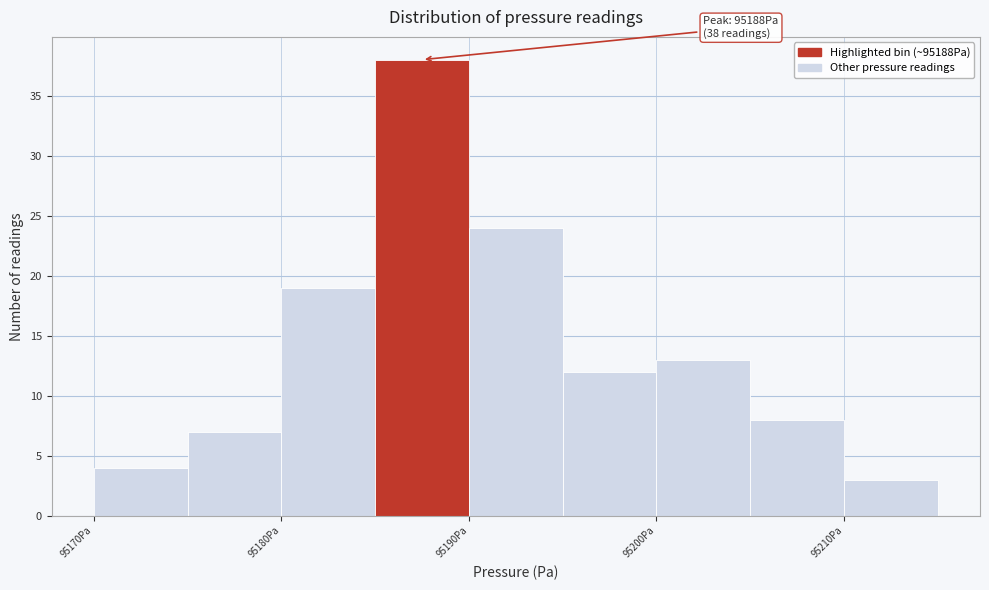

Over which range of the x-axis is the bar tallest?

95185 to 95190